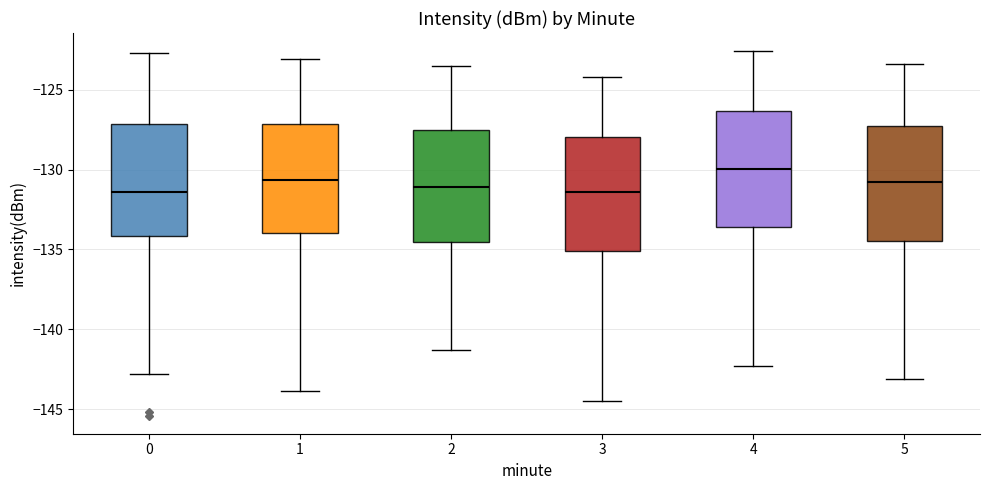

Which box has the highest median line?

4